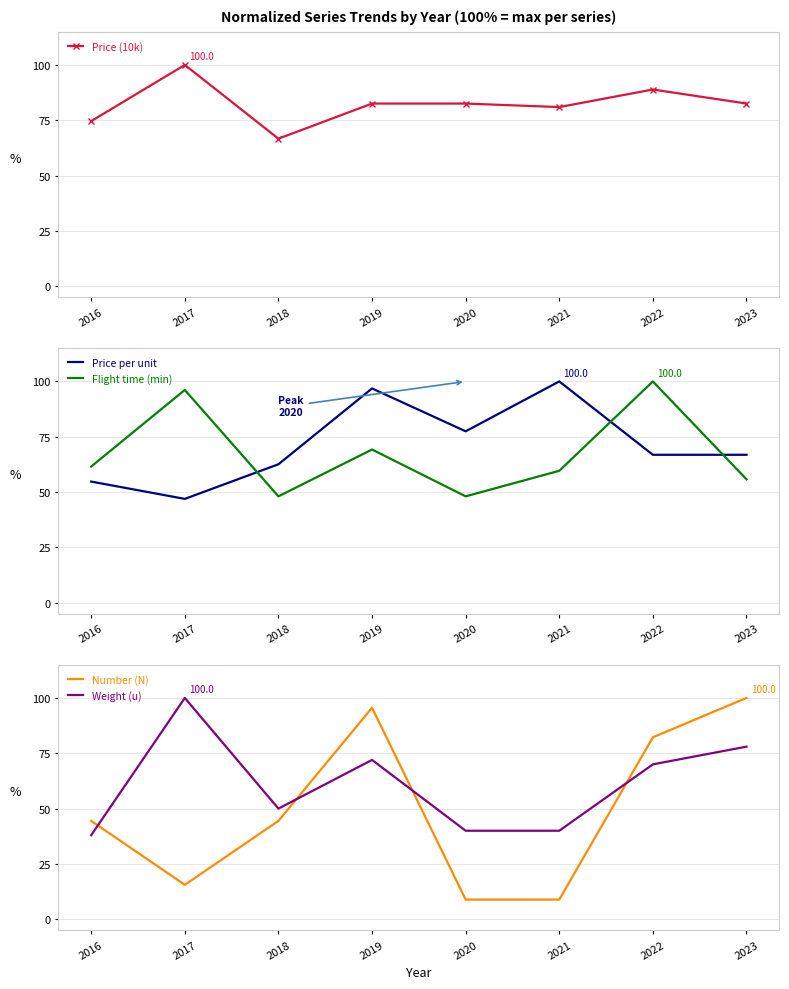

True or false: Price per unit and Number (N) intersect in this chart.

True